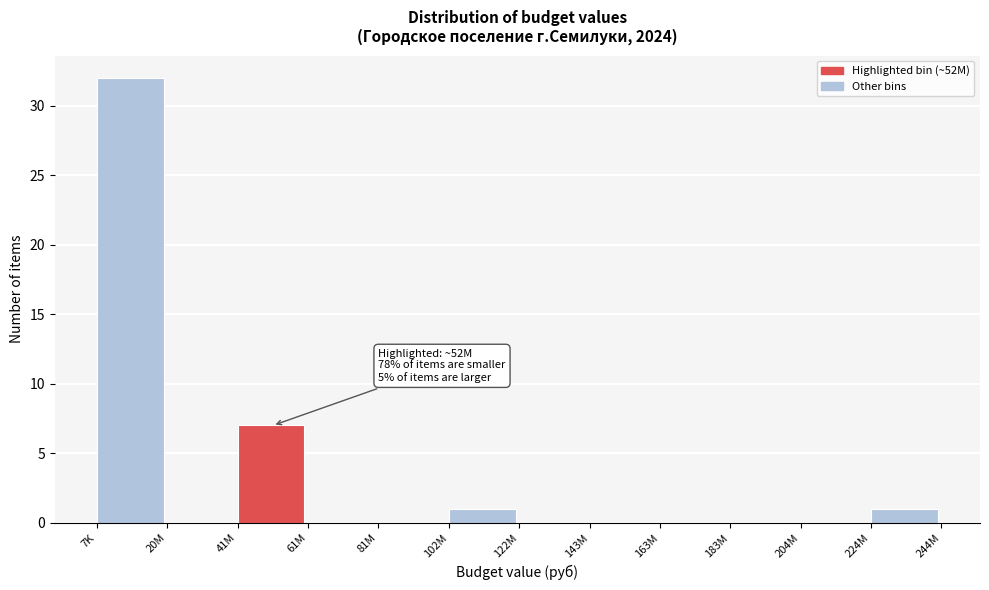

Reading left to right, extract all data points from this chart.

7K=32	20M=0	41M=7	61M=0	81M=0	102M=1	122M=0	143M=0	163M=0	183M=0	204M=0	224M=1